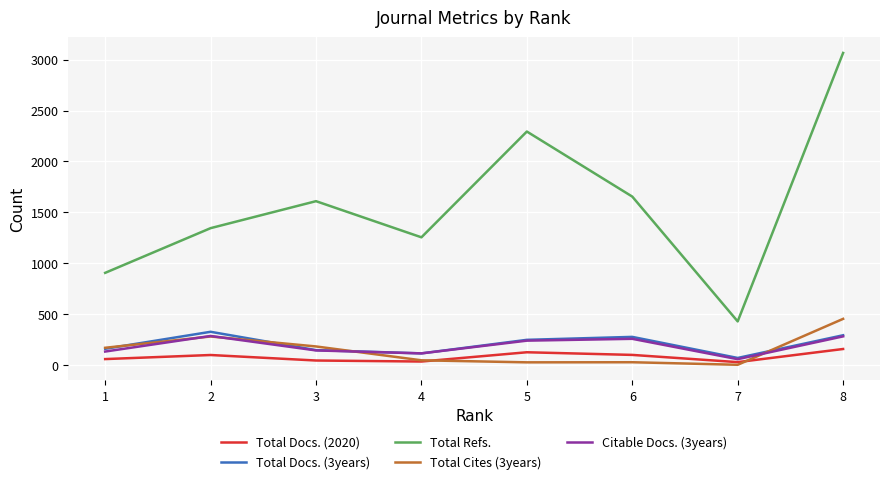

What is the maximum value for Total Docs. (2020)?

158